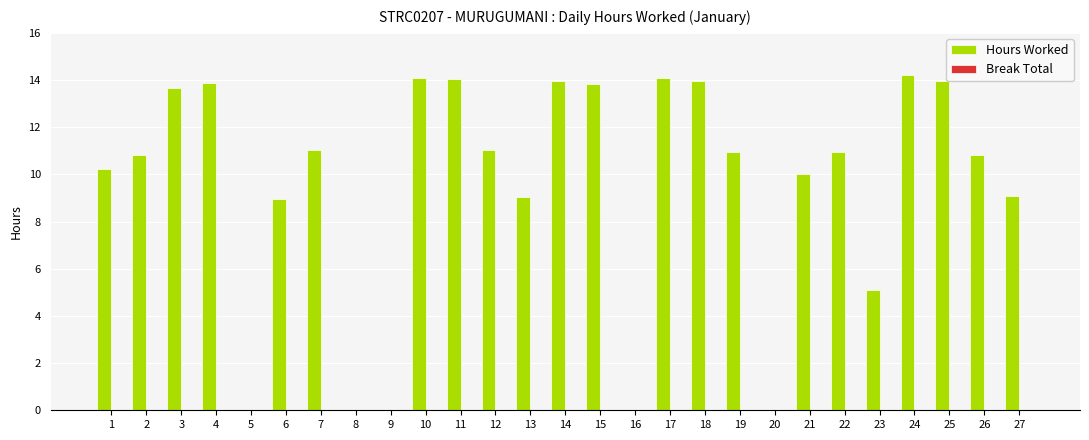

What is the change in value from 13 to 18?

+4.9